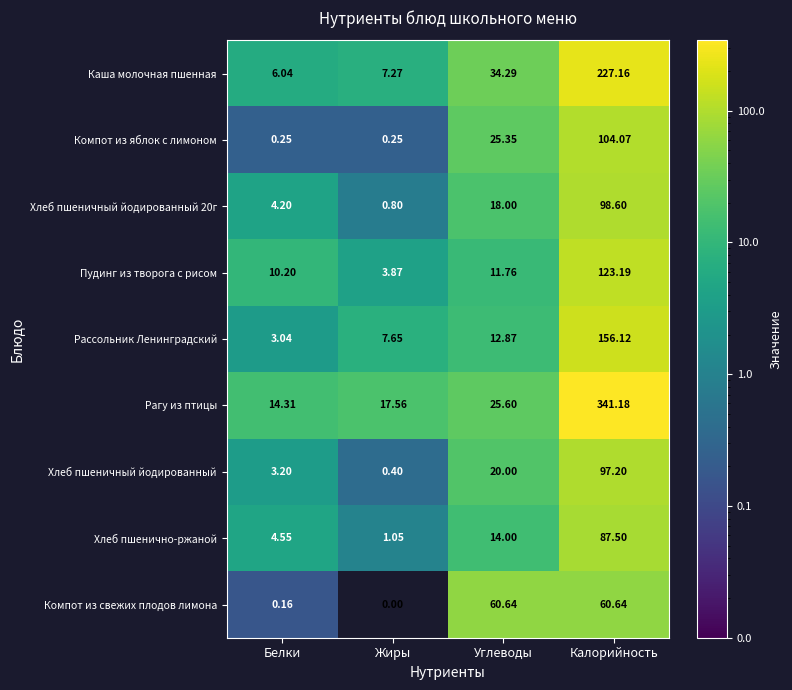

At which category is the sum across all series the highest?

Калорийность